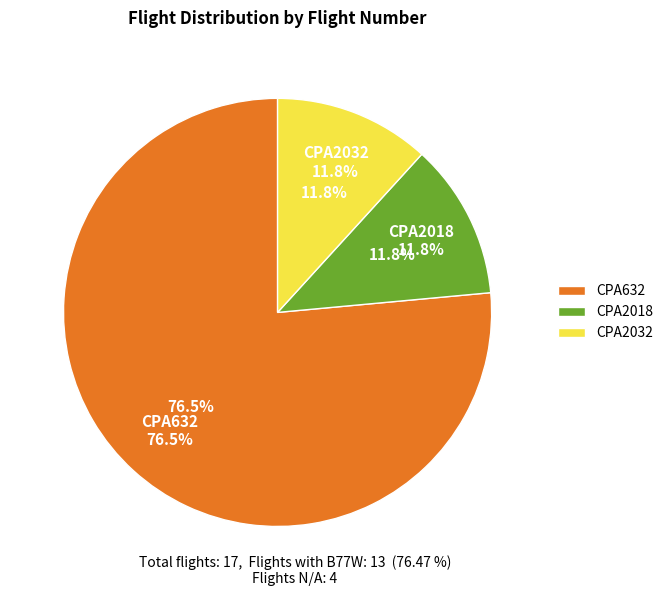

True or false: CPA2018 accounts for 12% of the total.

True